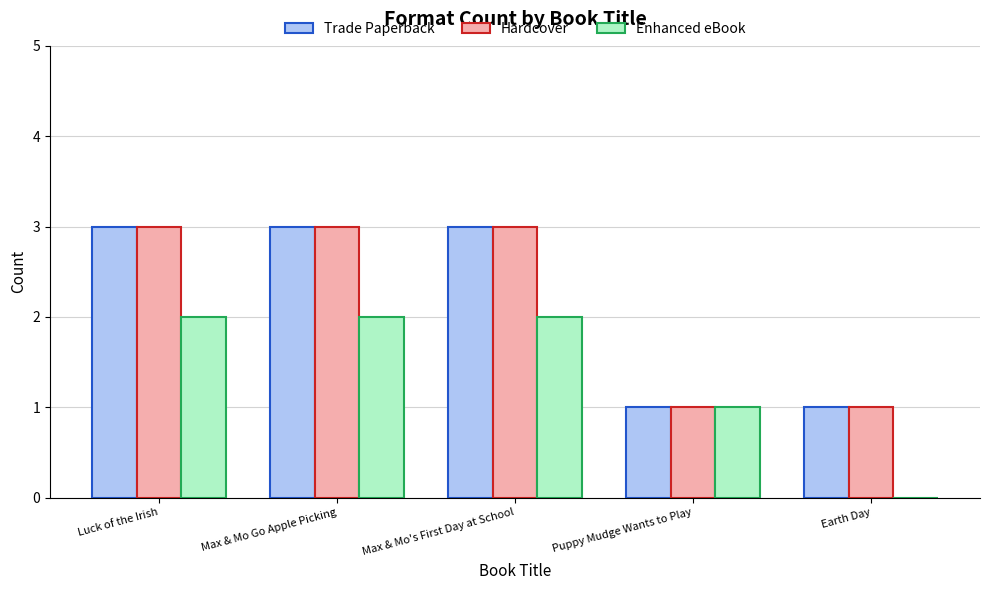

What is the total value across all series at Puppy Mudge Wants to Play?

3